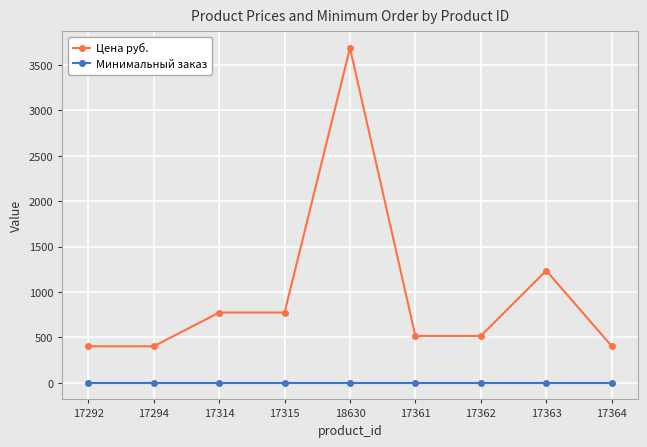

Count the number of data series in this chart.

2